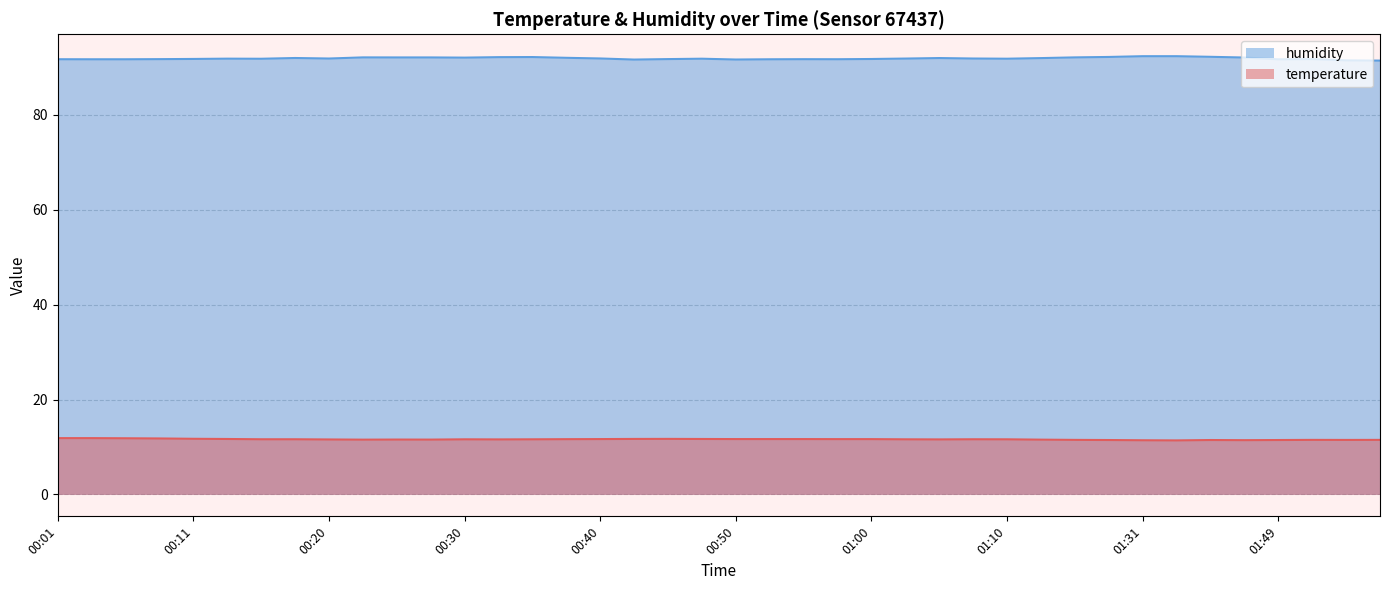

Between 00:55 and 01:49, which series saw the biggest shift?

temperature